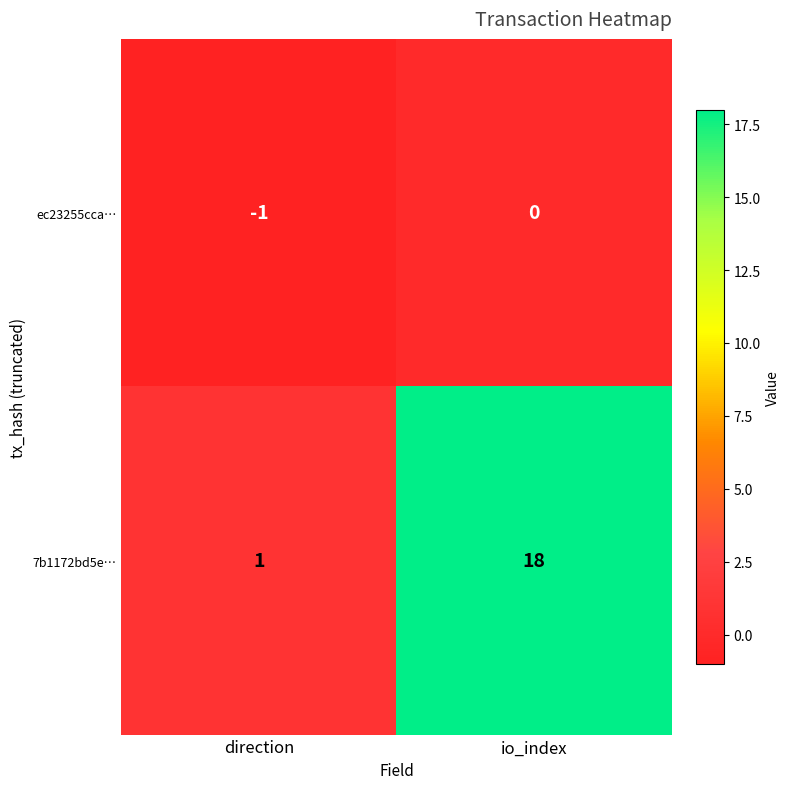

Which category has the lowest value across all series?

direction